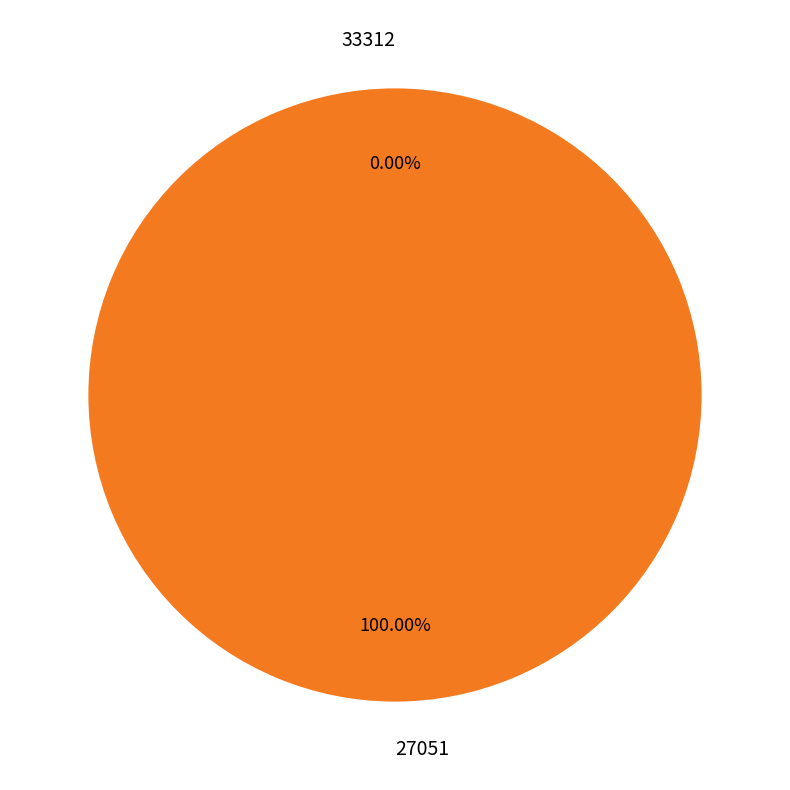

To the nearest percent, what portion does 27051 represent?

100%